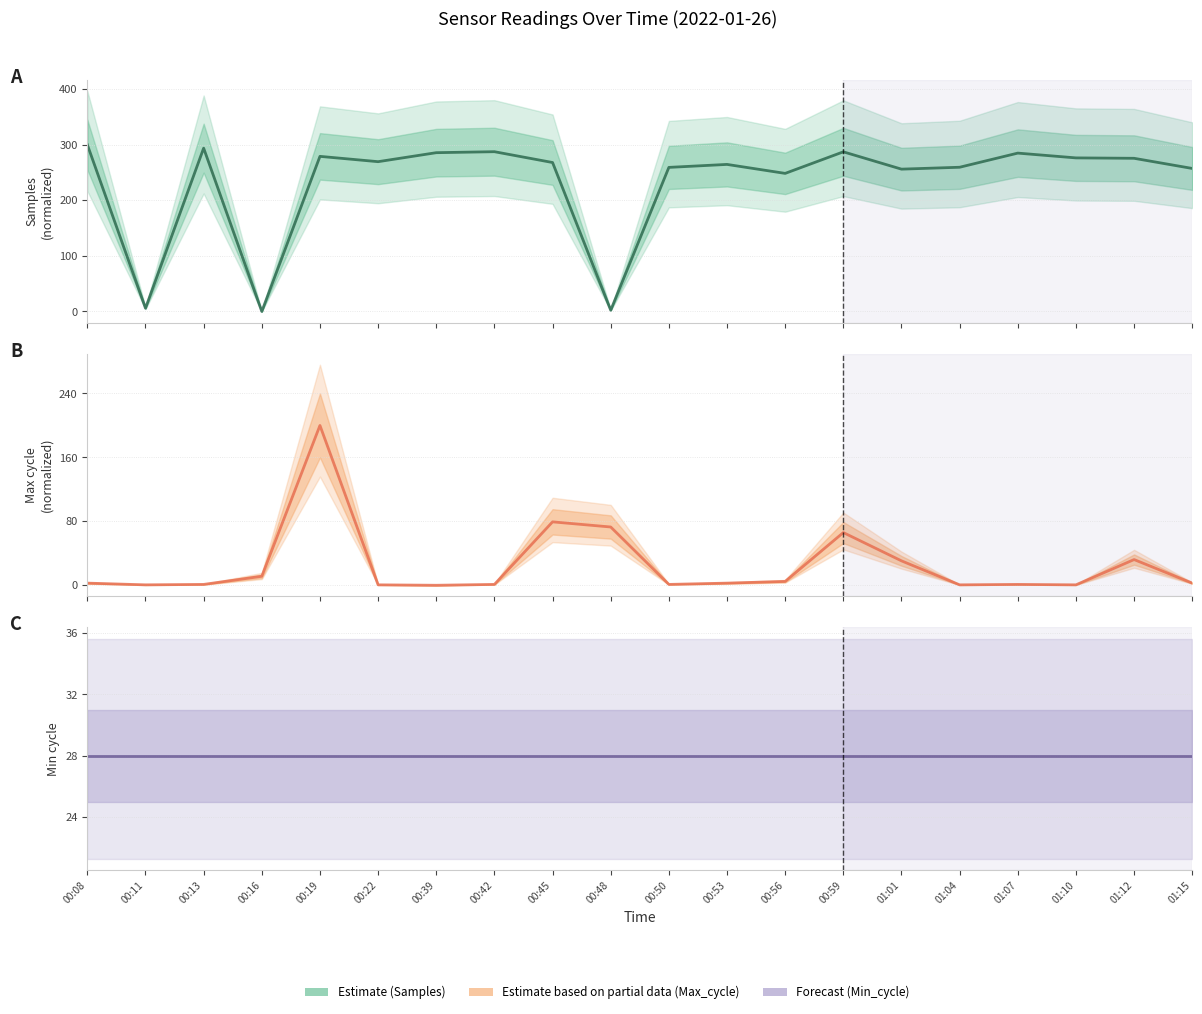

True or false: Min_cycle and Max_cycle intersect in this chart.

True